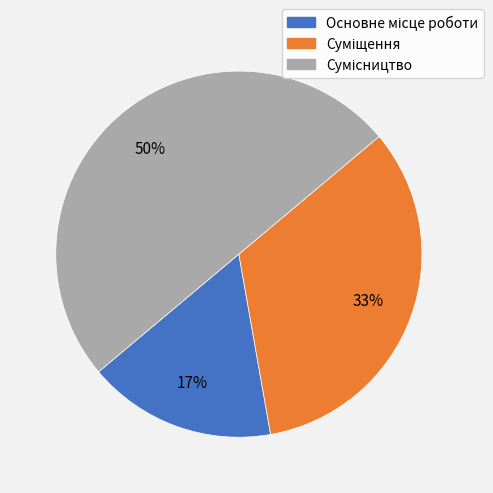

To the nearest percent, what is the difference between the largest and smallest slice percentages?

33%